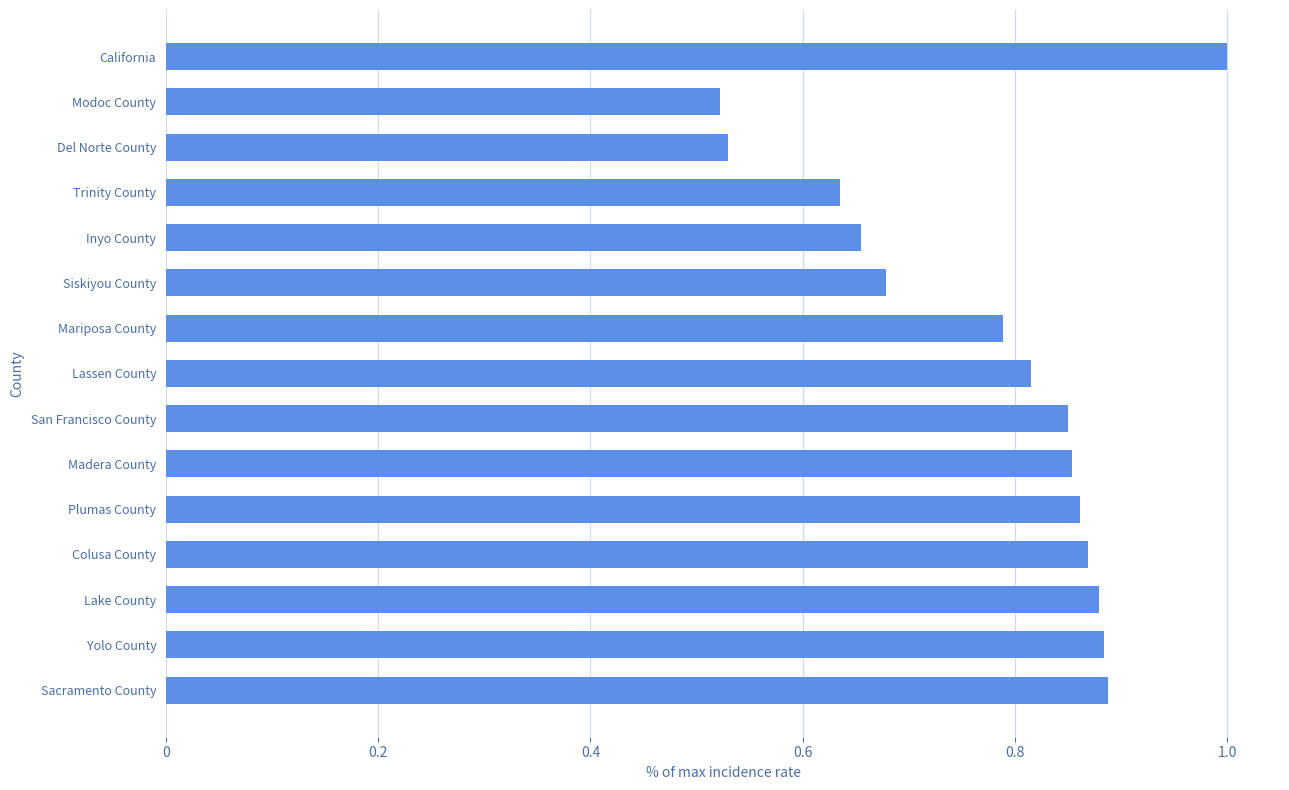

True or false: the data shows 1.3 at Lake County.

False